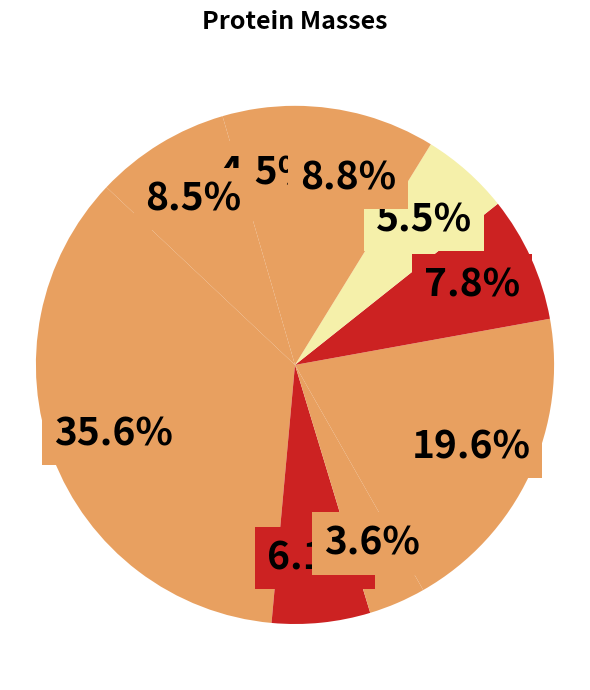

Which slice is the largest?

Putative helicase